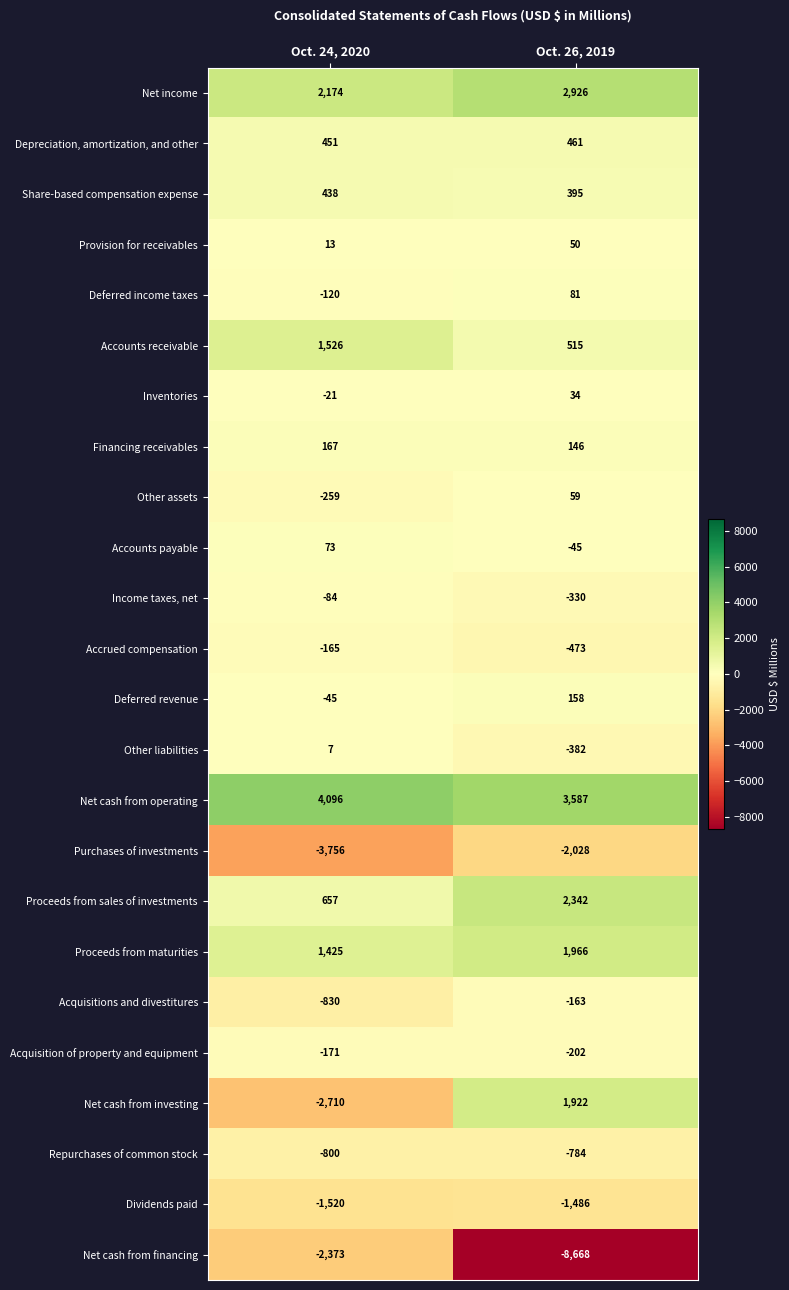

Which series has the largest total across all categories?

Net cash from operating